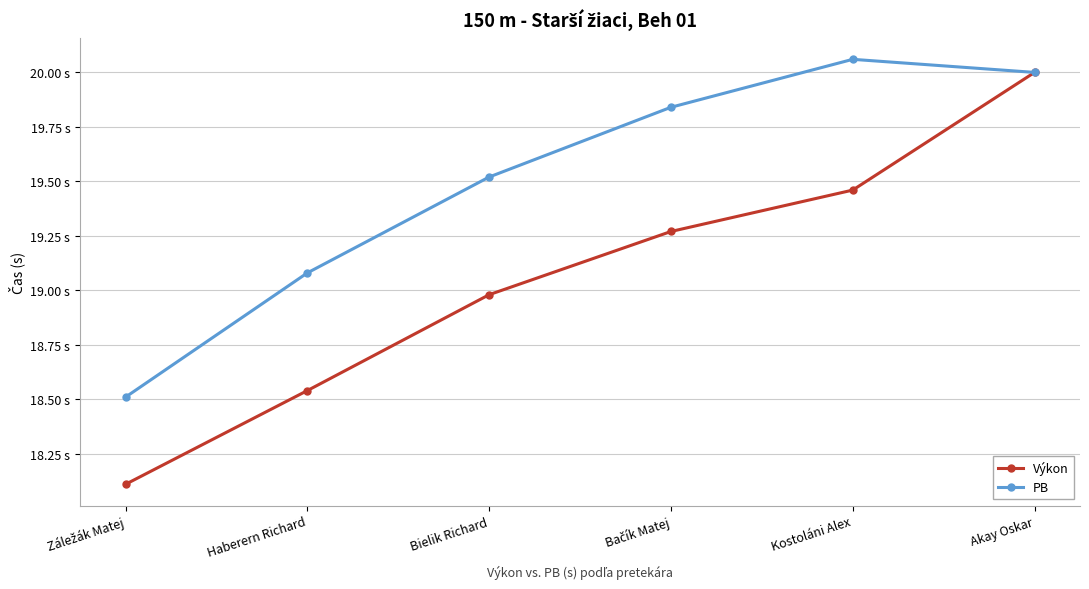

Between Haberern Richard and Bielik Richard, which is larger?

Bielik Richard